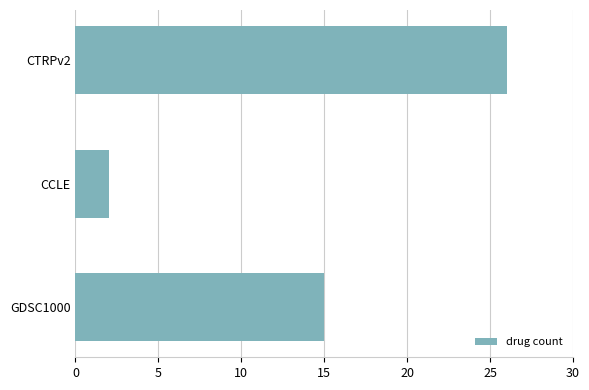

Where is the data nearest to the value 14?

GDSC1000